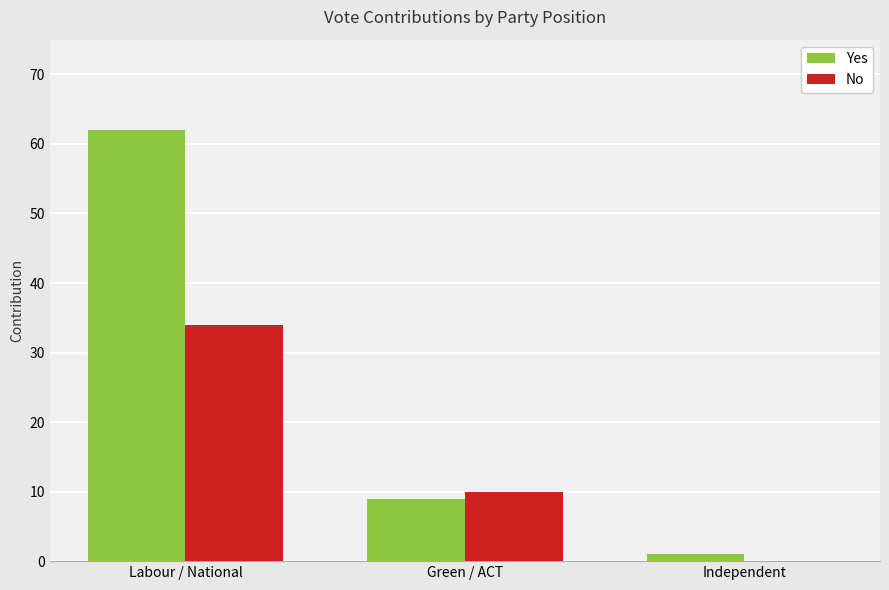

The Yes series shows 9 at Green / ACT. True or false?

True